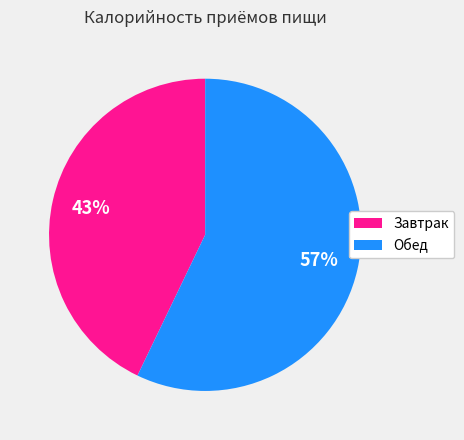

Is the sum of Обед and Завтрак greater than half?

Yes